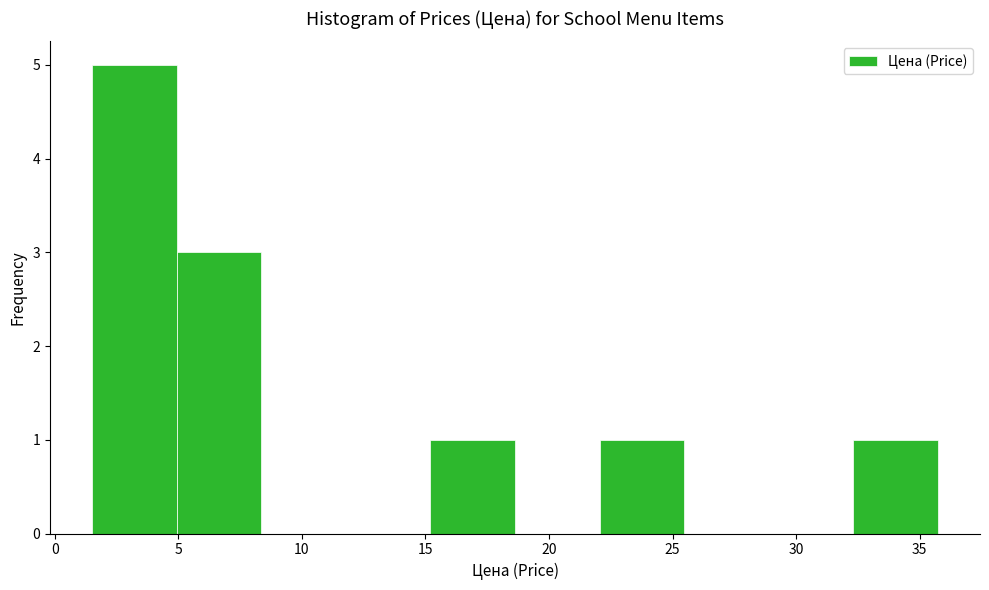

Reading left to right, list every bar in this chart as the range it spans on the x-axis followed by its height. Neither the bar edges nor the heights are printed on the chart, so give them approximately, as read against the axes.

1.5 to 5.0: 5
5.0 to 8.5: 3
8.5 to 12.0: 0
12.0 to 15.0: 0
15.0 to 18.5: 1
18.5 to 22.0: 0
22.0 to 25.5: 1
25.5 to 29.0: 0
29.0 to 32.5: 0
32.5 to 35.5: 1